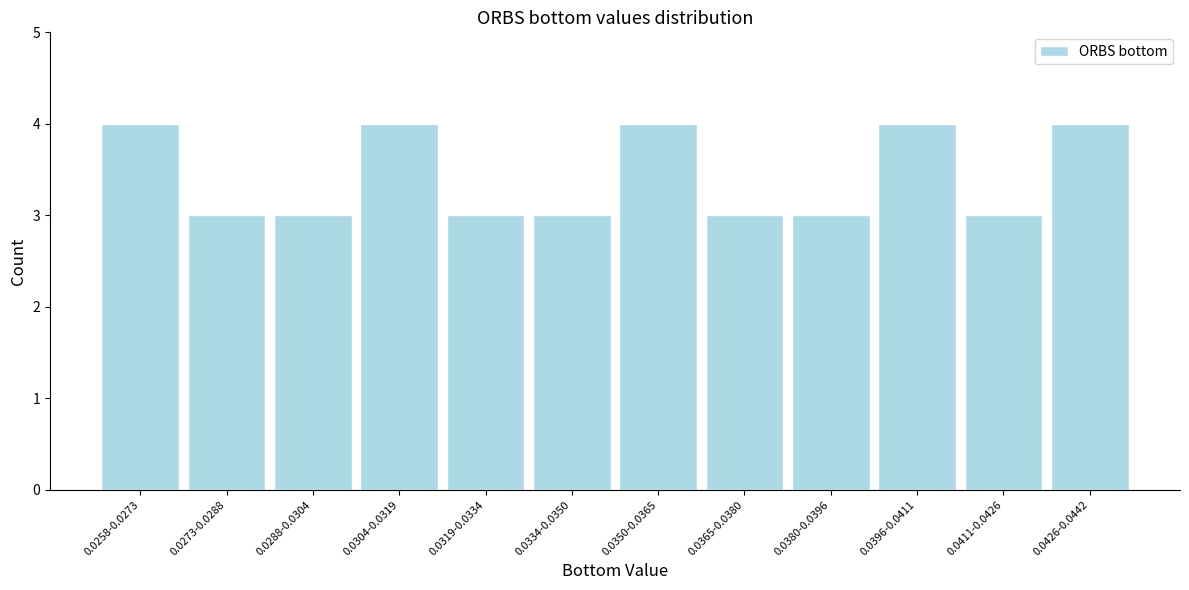

Reading left to right, what are all the values shown in this chart?

4	3	3	4	3	3	4	3	3	4	3	4